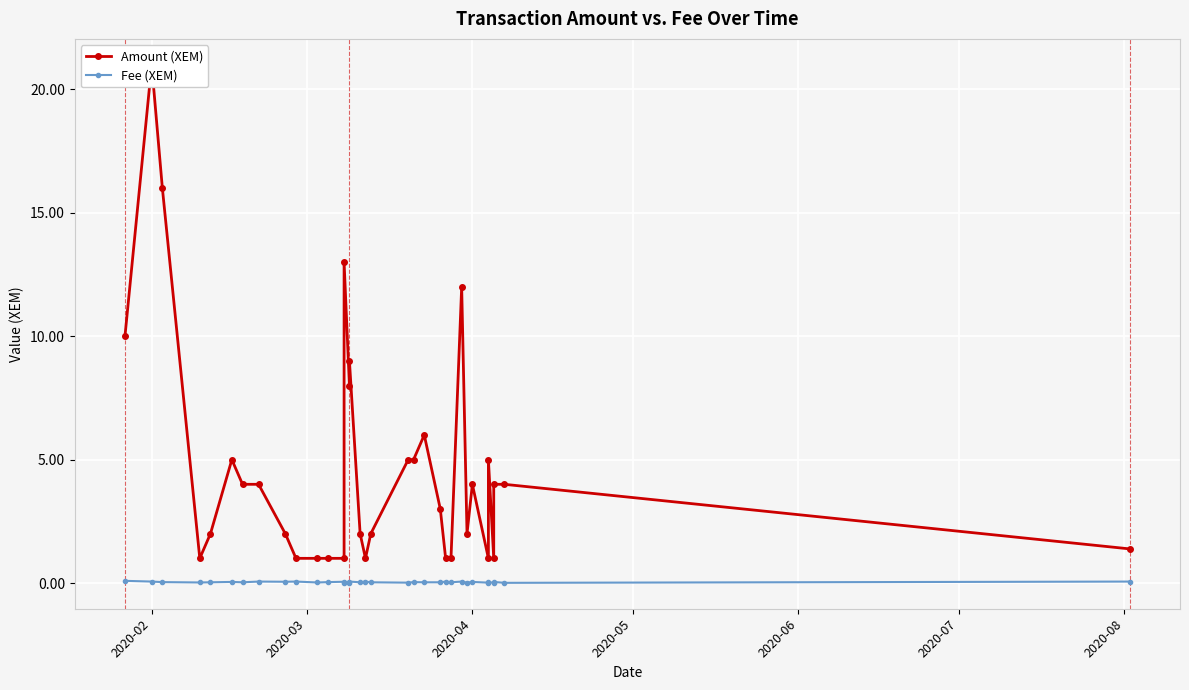

What is the difference between the maximum and minimum values in the Fee (XEM) series?

0.1